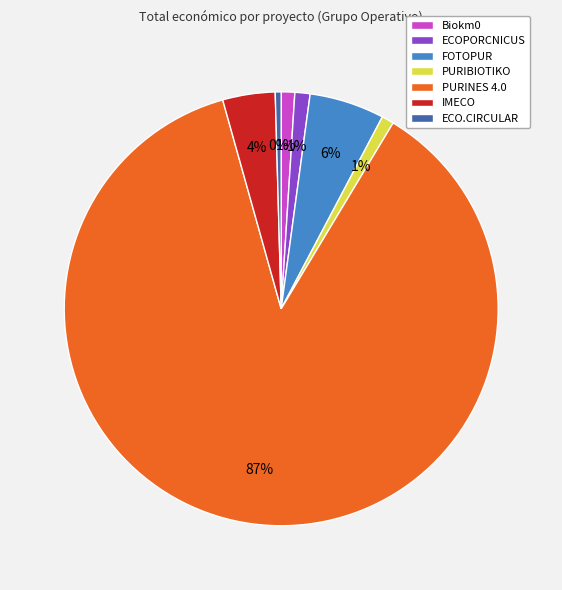

To the nearest percent, what portion does Biokm0 represent?

1%